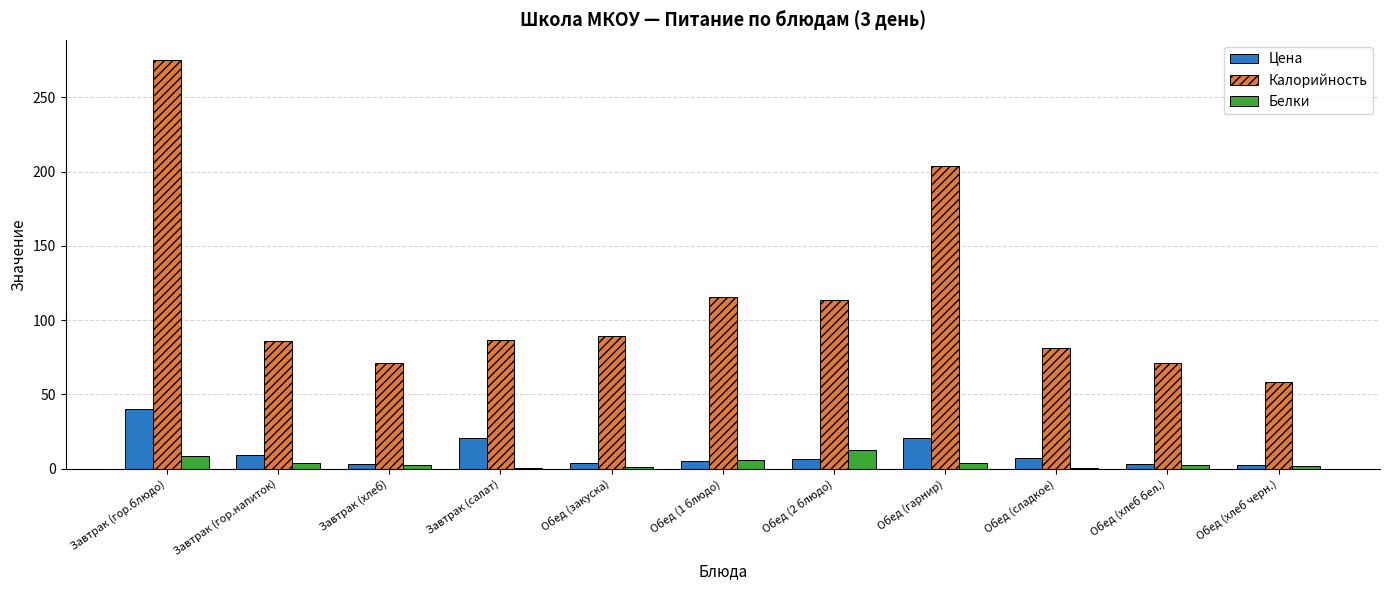

What is the sum of the Калорийность values at Обед (хлеб бел.) and Обед (хлеб черн.)?

129.9